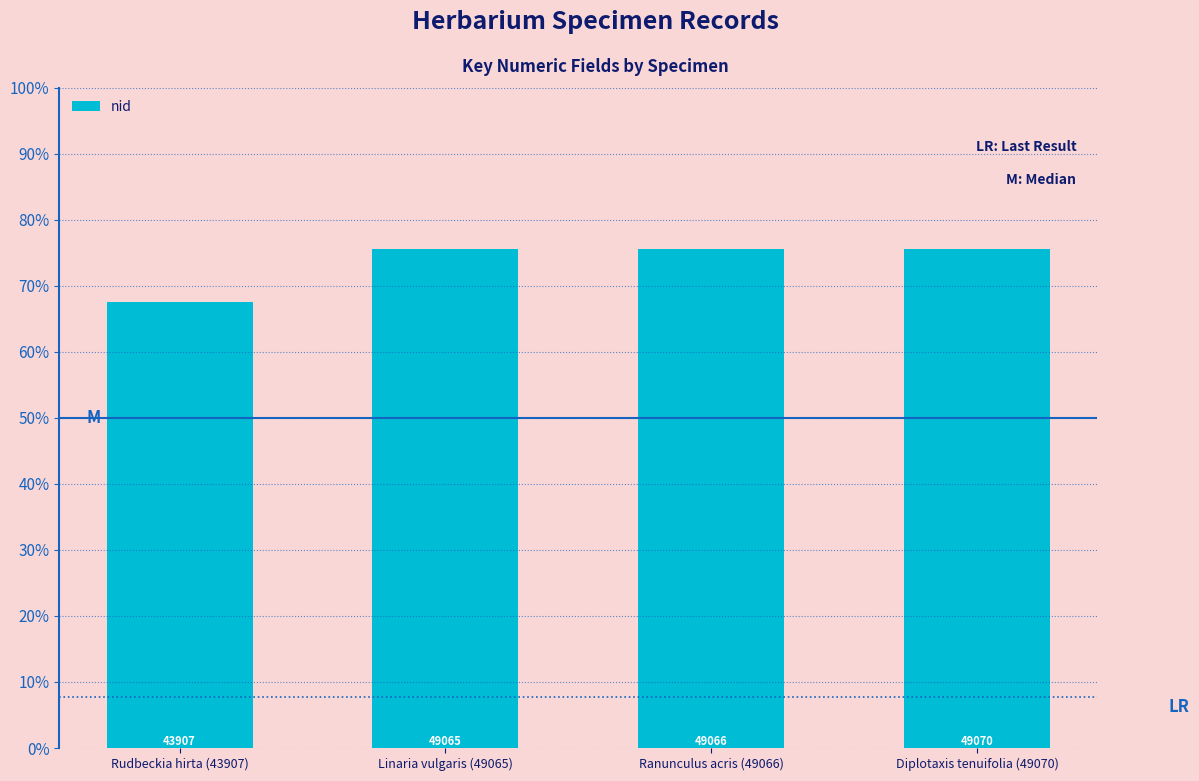

List the labels in order of value, largest first.

Diplotaxis tenuifolia (49070), Ranunculus acris (49066), Linaria vulgaris (49065), Rudbeckia hirta (43907)